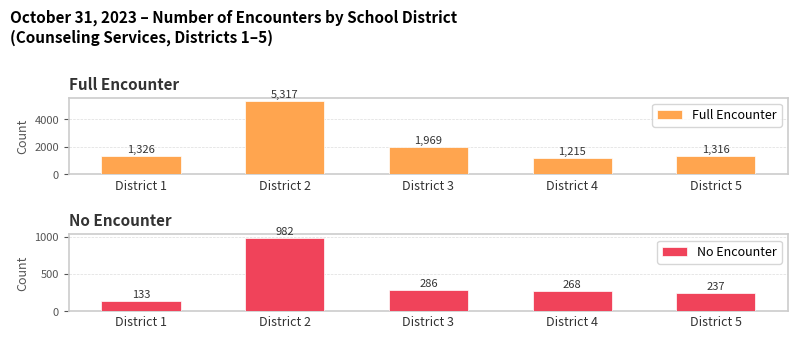

Which category has the highest value across all series?

District 2